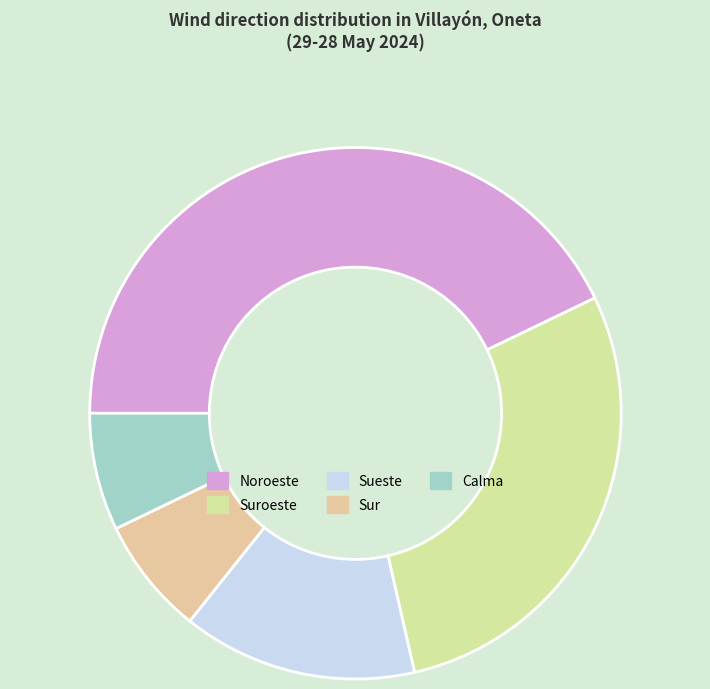

Count the number of slices in the pie.

5